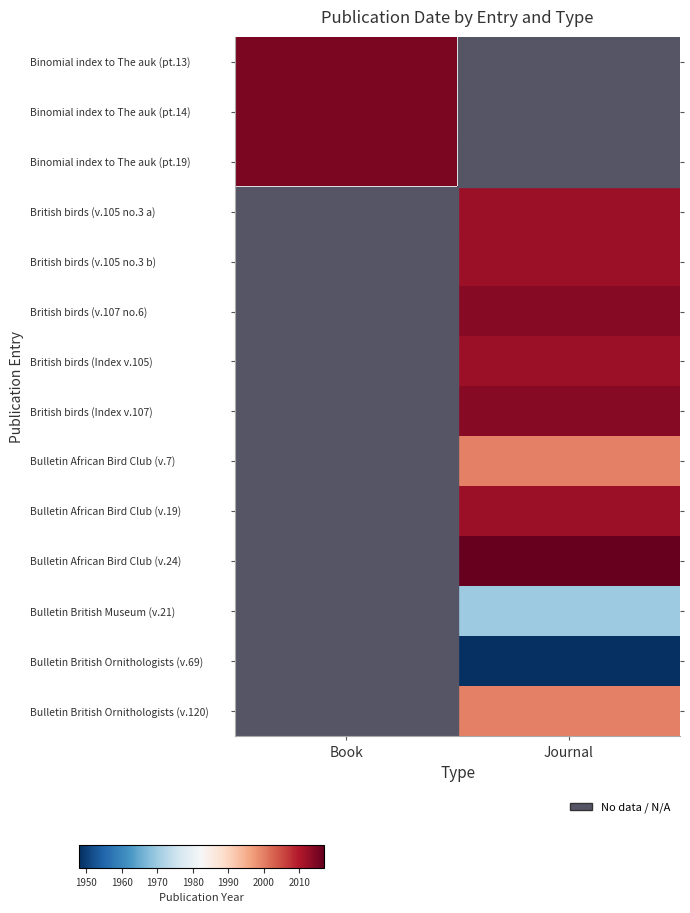

True or false: Binomial index to The auk (pt.13) has a value of 2015.0 at Book.

True